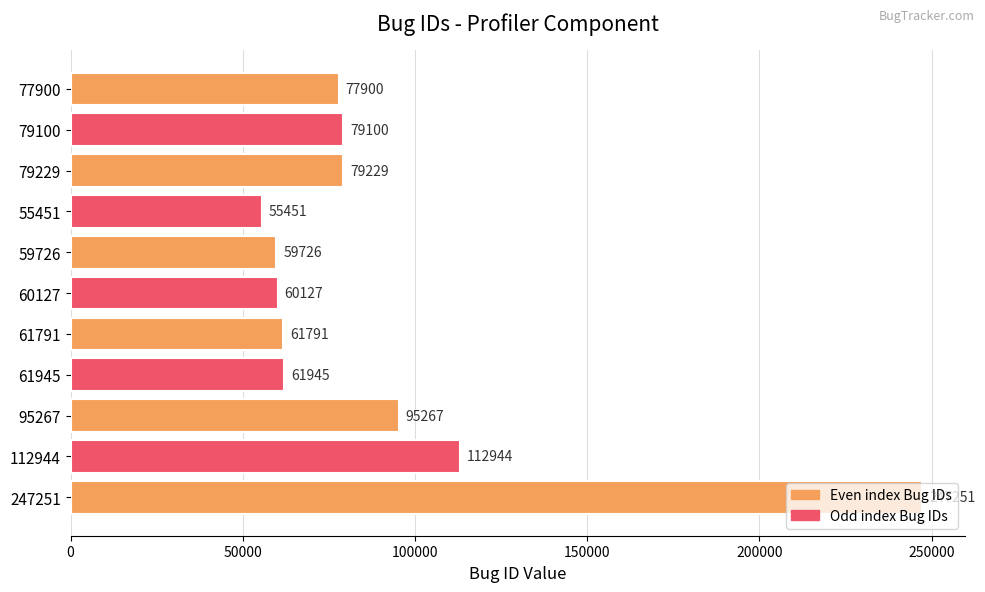

What is the average value?

90066